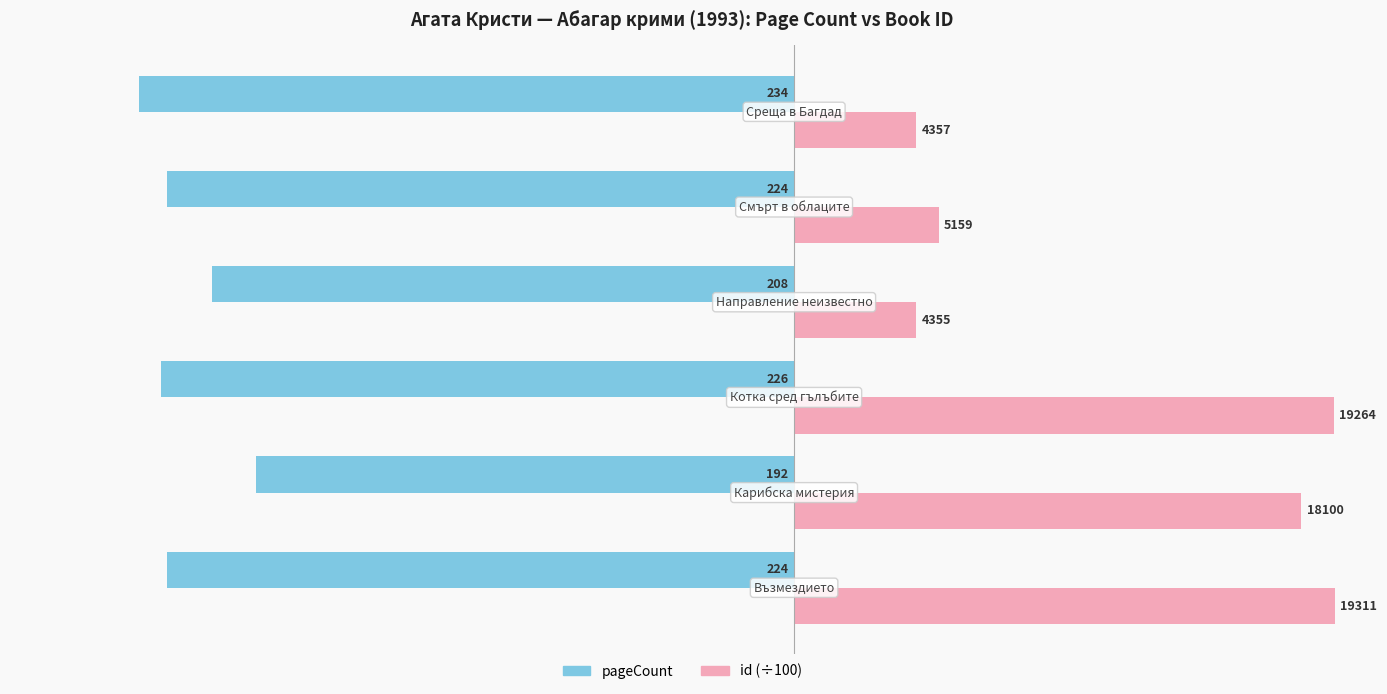

Reading left to right, transcribe all the data shown in this chart.

pageCount: -224.0	-192.0	-226.0	-208.0	-224.0	-234.0
id (÷100): 193.1	181.0	192.6	43.5	51.6	43.6